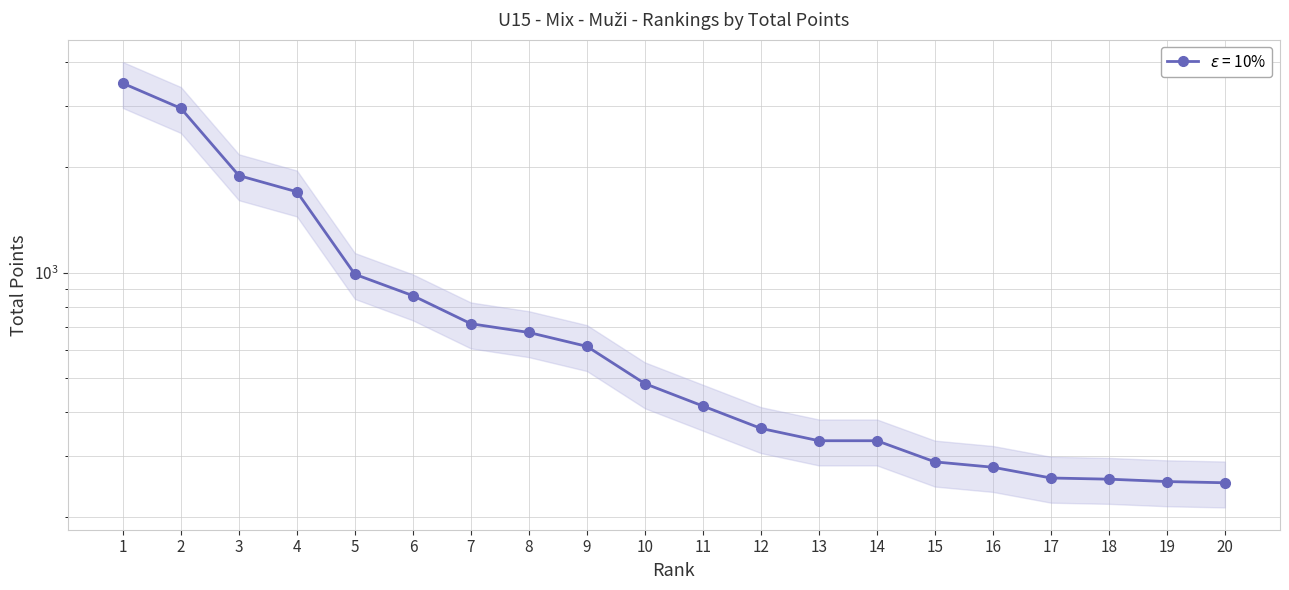

List the labels in order of value, largest first.

1, 2, 3, 4, 5, 6, 7, 8, 9, 10, 11, 12, 13, 14, 15, 16, 17, 18, 19, 20